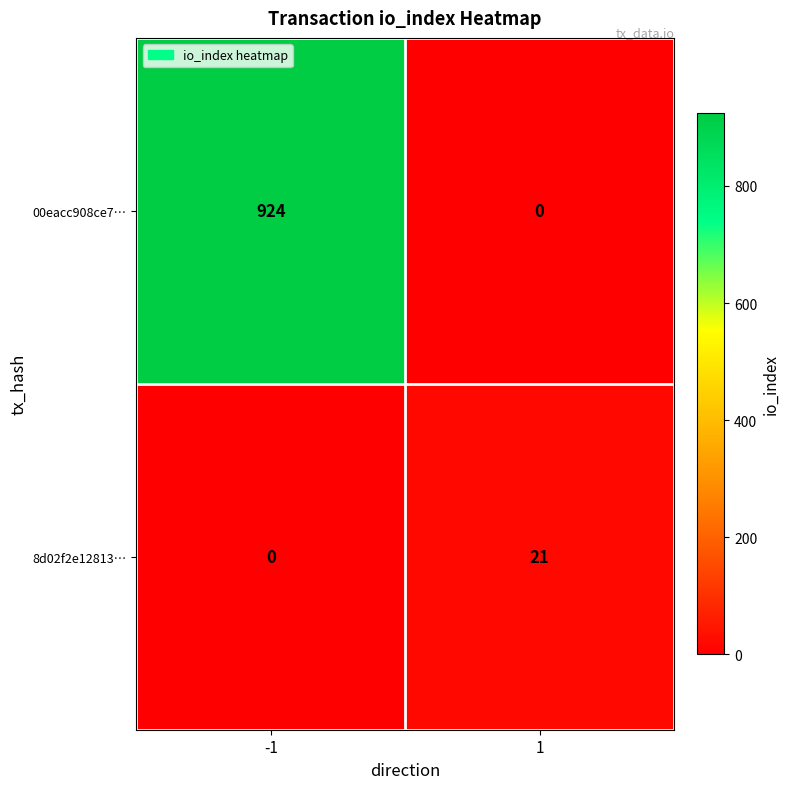

Reading left to right, extract all data points from this chart.

00eacc908ce7…: -1=924	1=0
8d02f2e12813…: -1=0	1=21